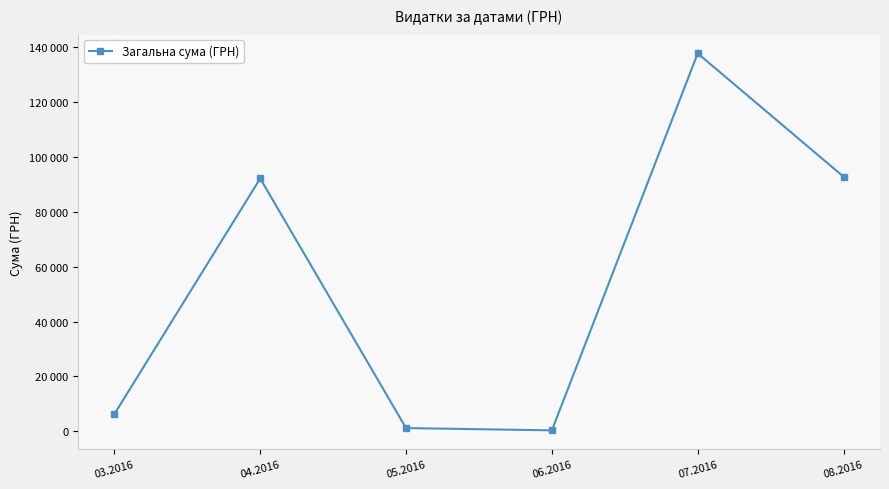

Which label corresponds to the largest value in the chart?

07.2016